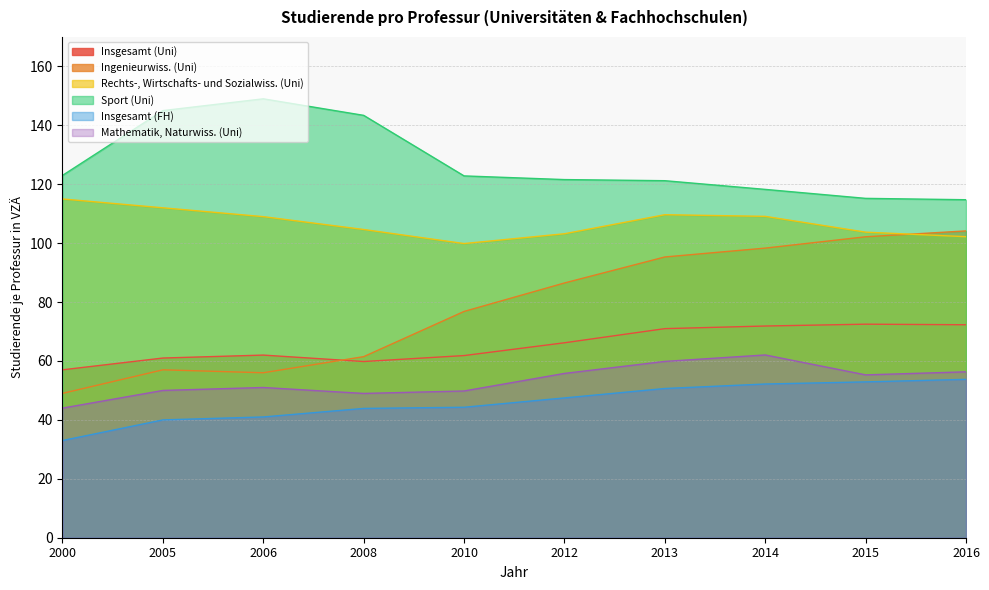

Is it true that Rechts-, Wirtschafts- und Sozialwiss. (Uni) equals 115.0 at 2000?

True